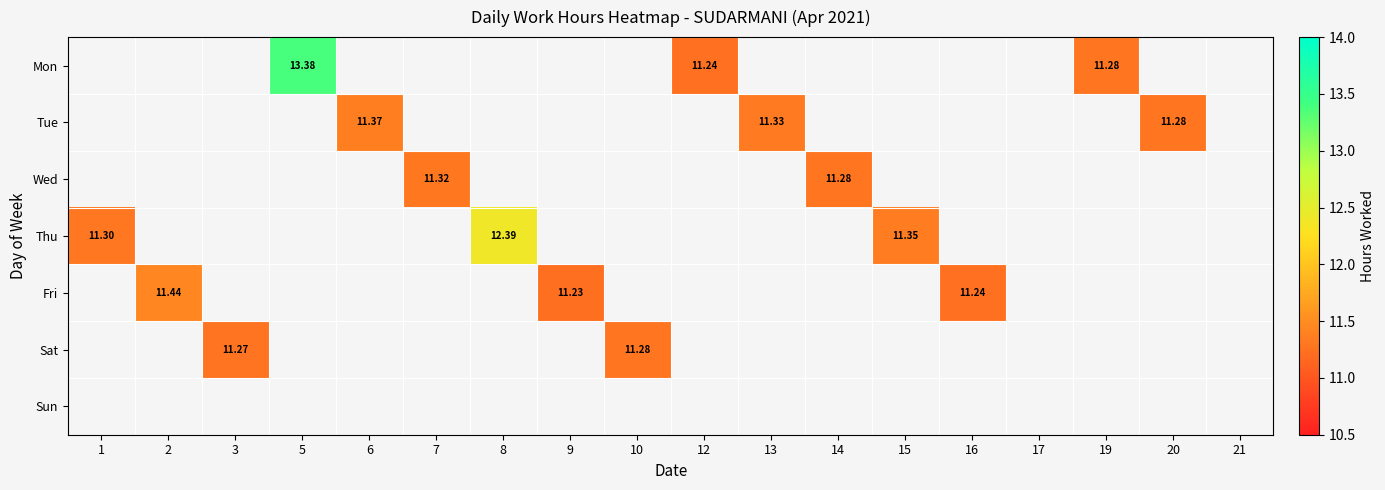

Which label corresponds to the largest value in the chart?

5